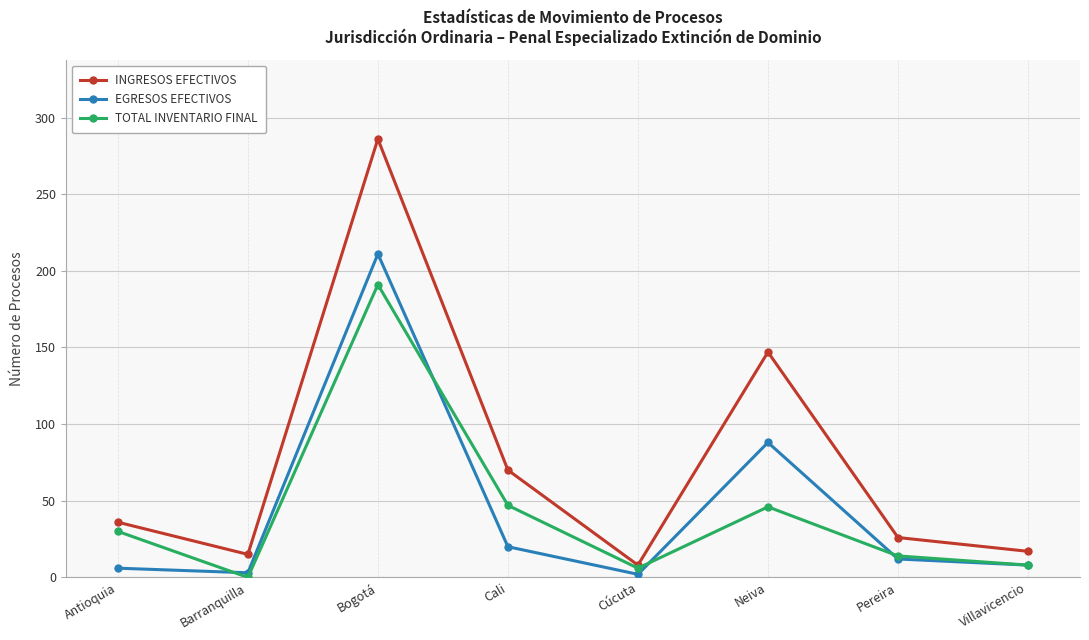

In EGRESOS EFECTIVOS, how many points are higher than both neighbors (excluding endpoints)?

2